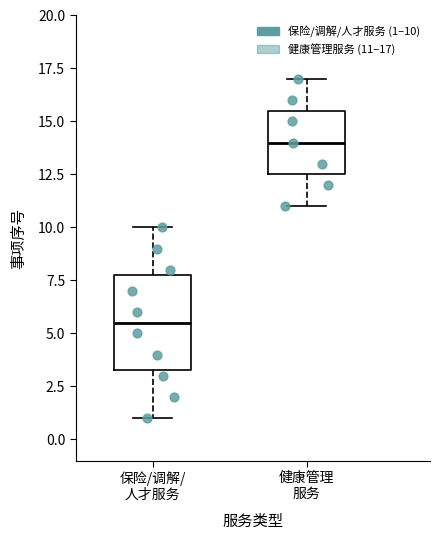

Reading left to right, read every box against the y-axis: the position of its median line, the range the box covers, and the ends of its whiskers. The values are not printed on the chart, so give them approximately, as read against the axis.

保险/调解/ 人才服务: median 5.5, box 3.5 to 8.0, whiskers 1.0 to 10.0
健康管理 服务: median 14.0, box 12.5 to 15.5, whiskers 11.0 to 17.0